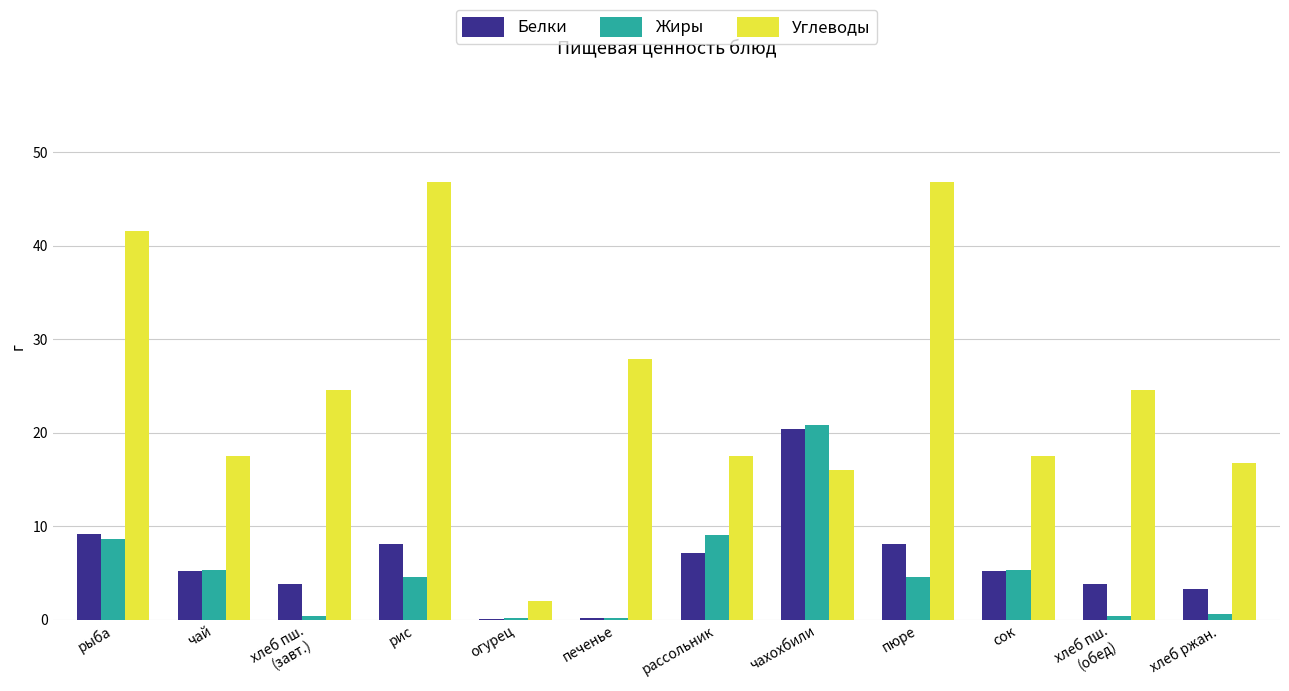

True or false: Жиры has a value of 4.6 at пюре.

True